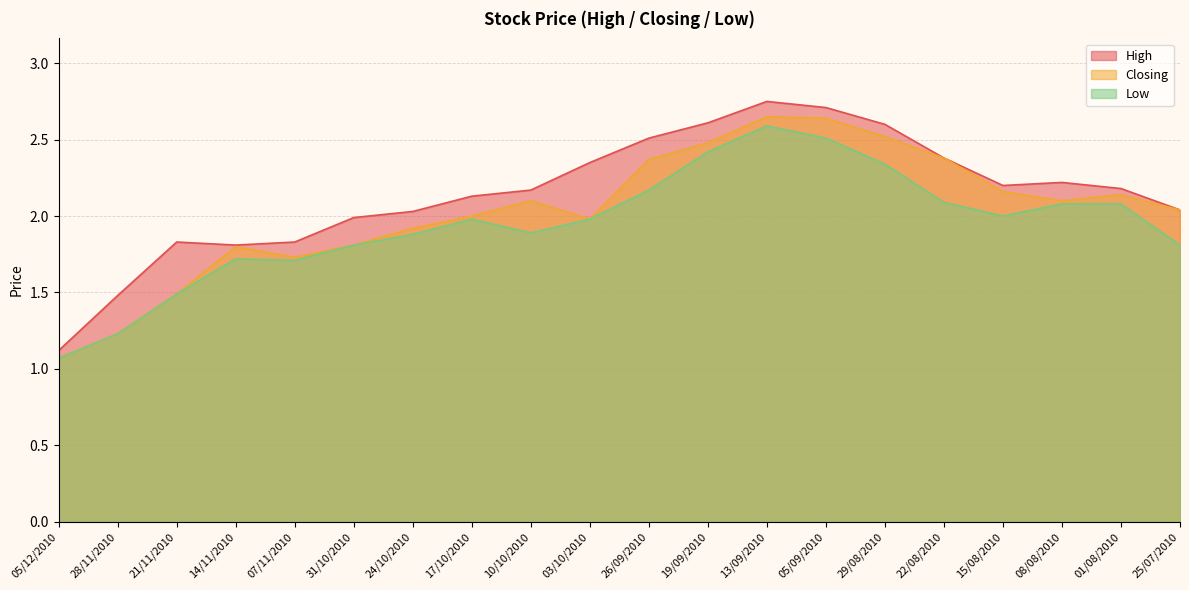

How many distinct data groups are displayed?

3